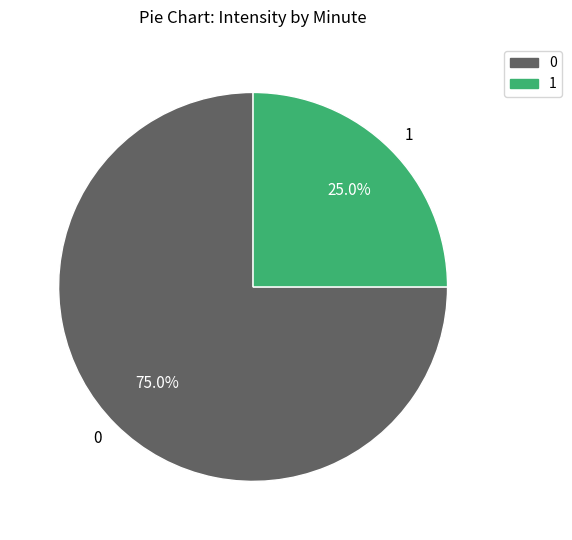

Is the sum of 1 and 0 greater than half?

Yes